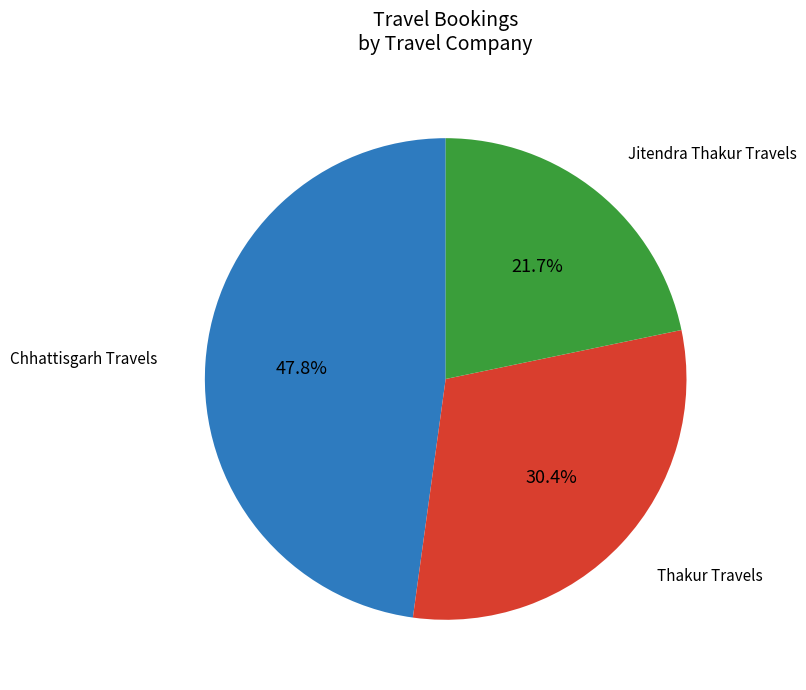

To the nearest percent, what portion does Thakur Travels represent?

30%